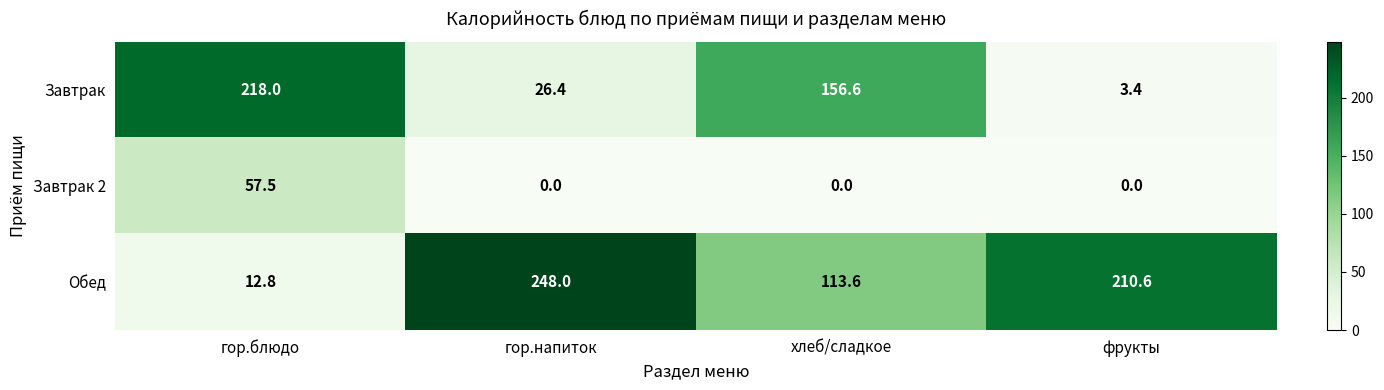

List the series in order of their overall mean, highest first.

Обед, Завтрак, Завтрак 2